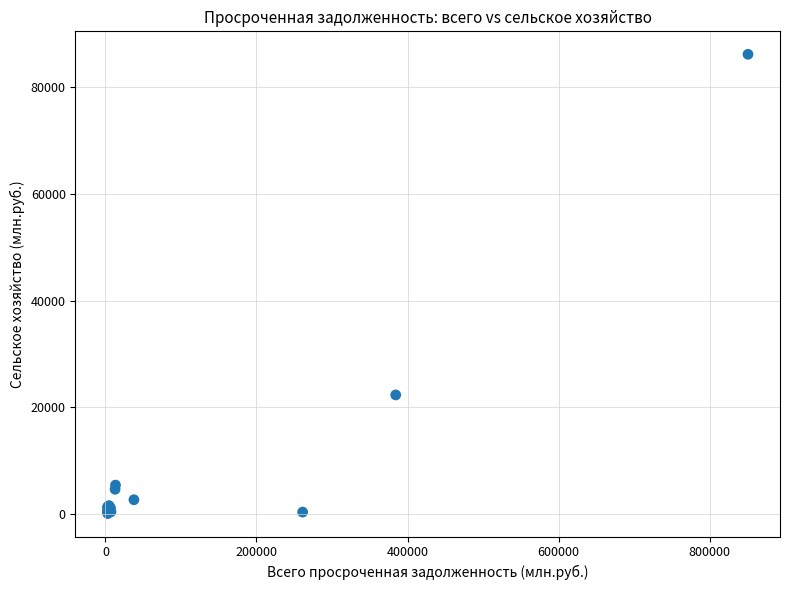

What Y value in the scatter plot is closest to 43146?

22321